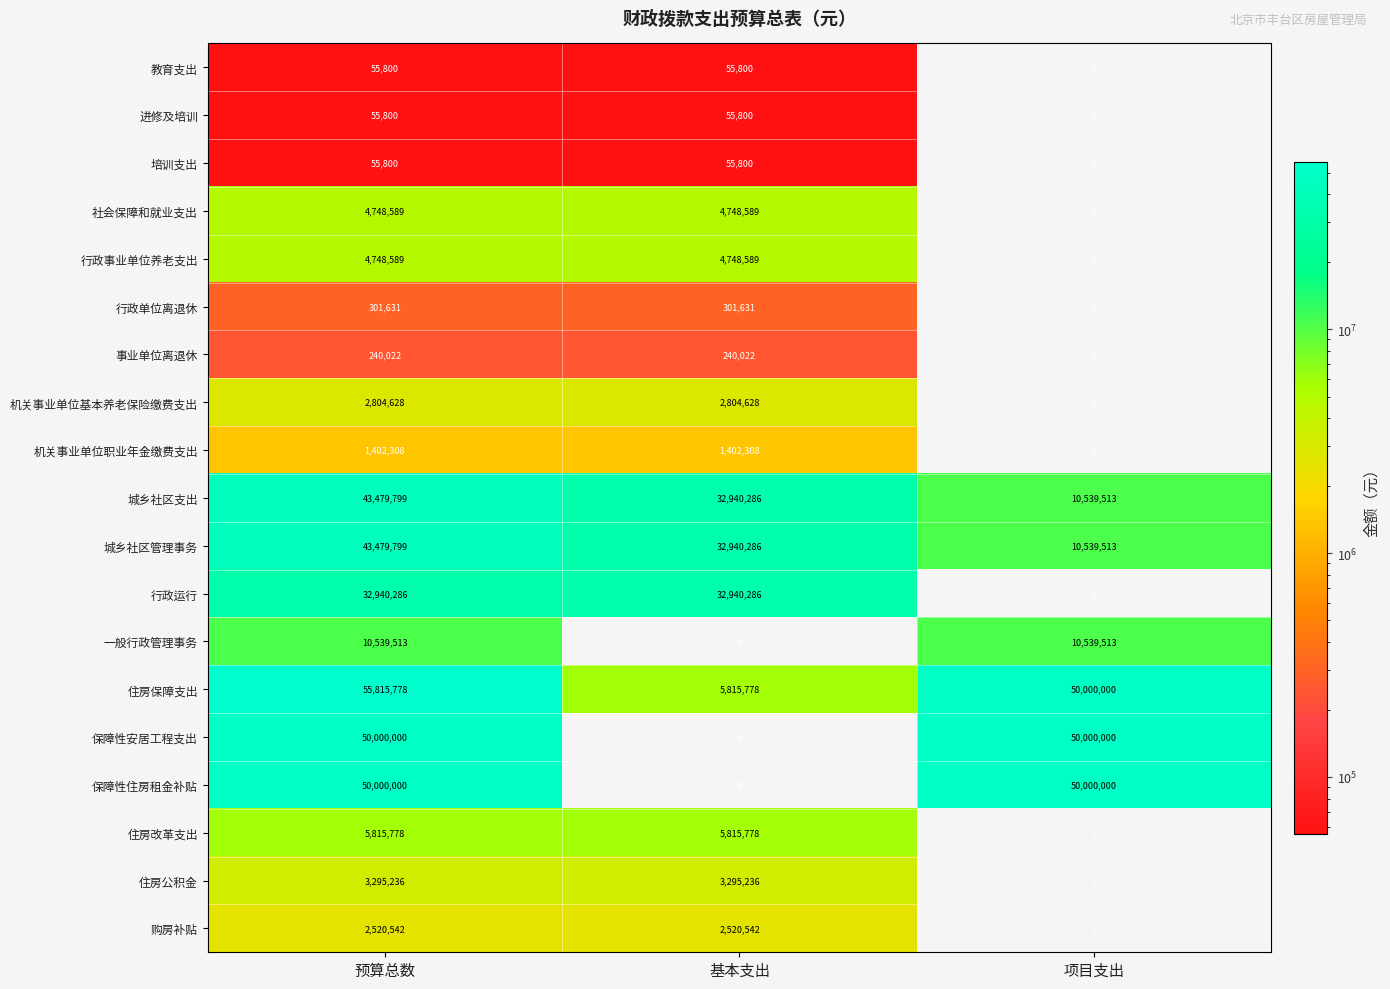

What is the maximum value shown in the chart?

55815778